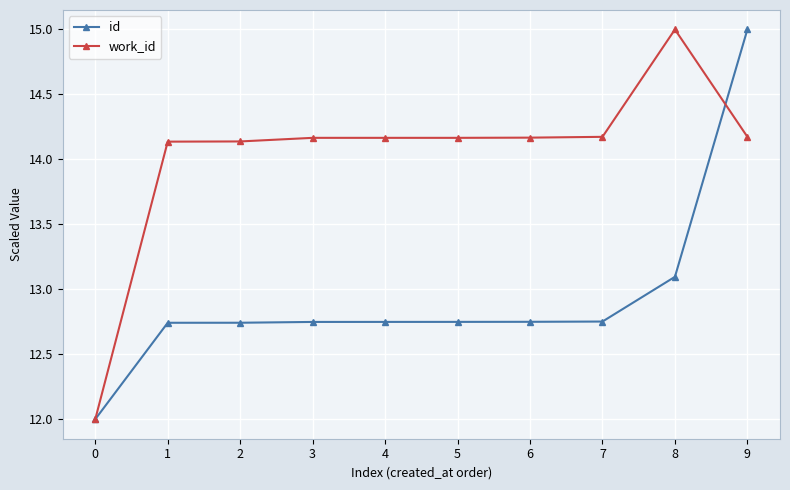

Which series has the largest total across all categories?

work_id